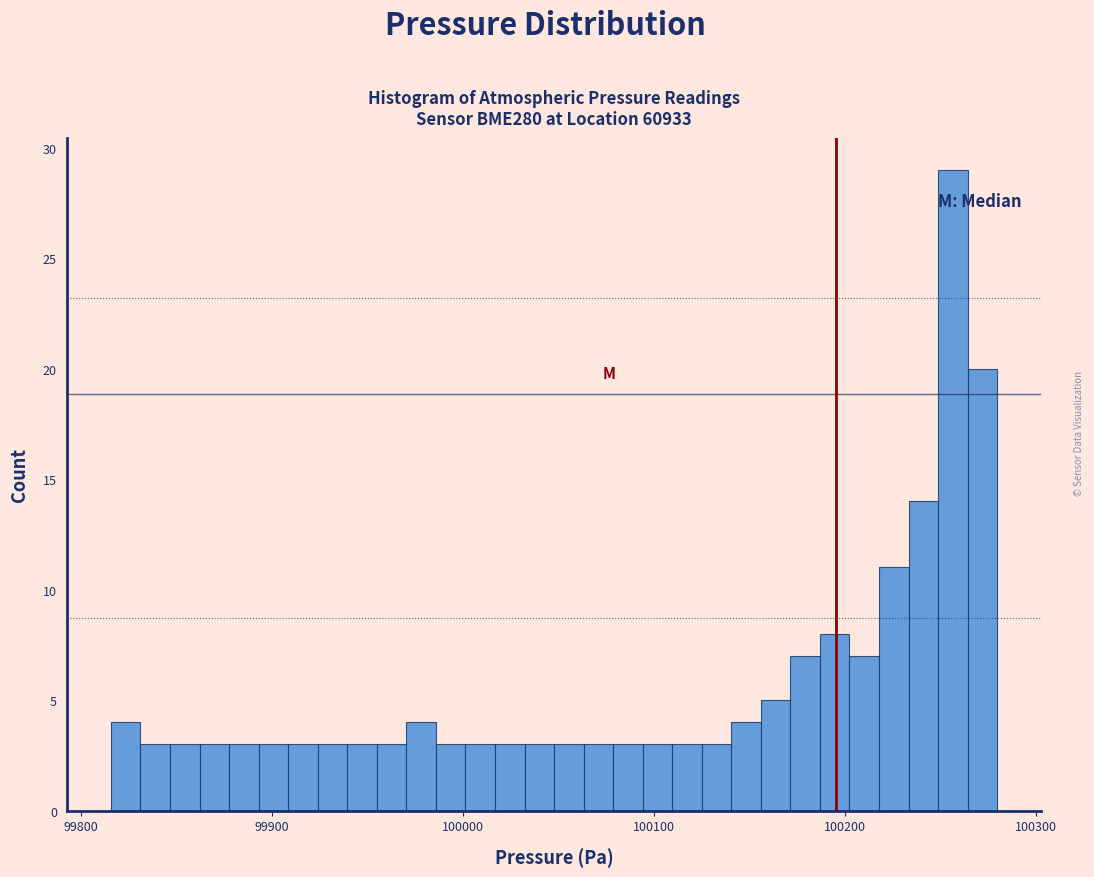

Around what value on the x-axis is the tallest bar? Give the approximate position of its centre, as read against the axis.

100260